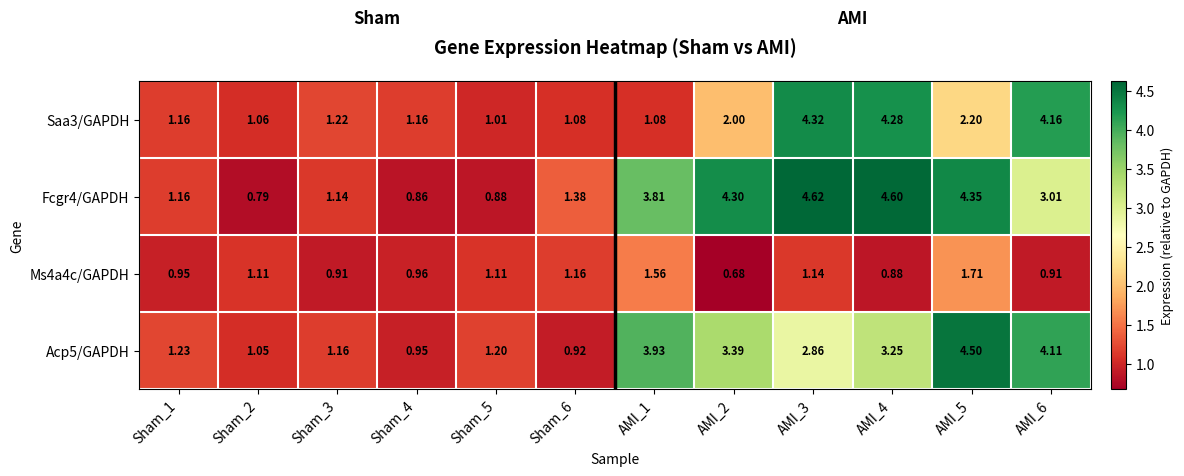

Is the value of Saa3/GAPDH at Sham_6 greater than the value of Ms4a4c/GAPDH at AMI_5?

No